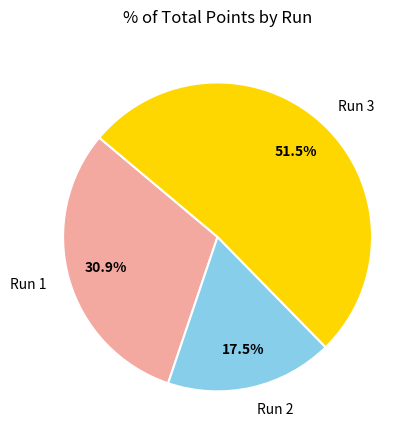

To the nearest percent, what is the combined percentage of Run 1 and Run 3?

82%